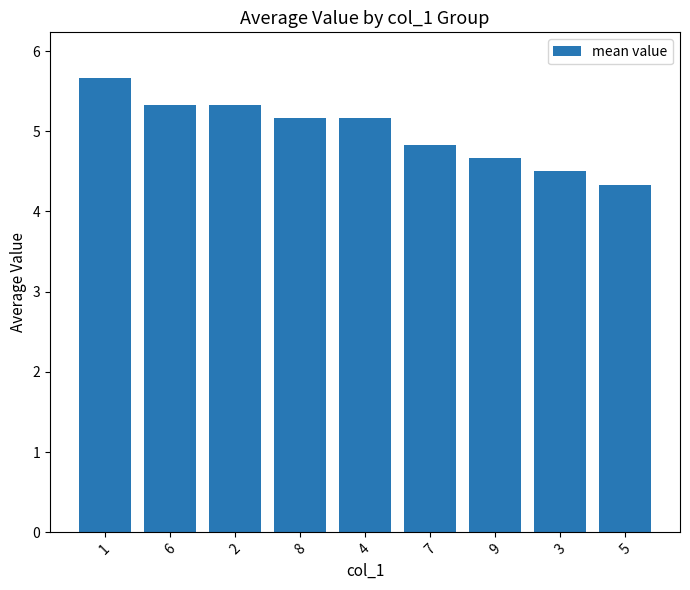

What value does the data have at 1?

5.7